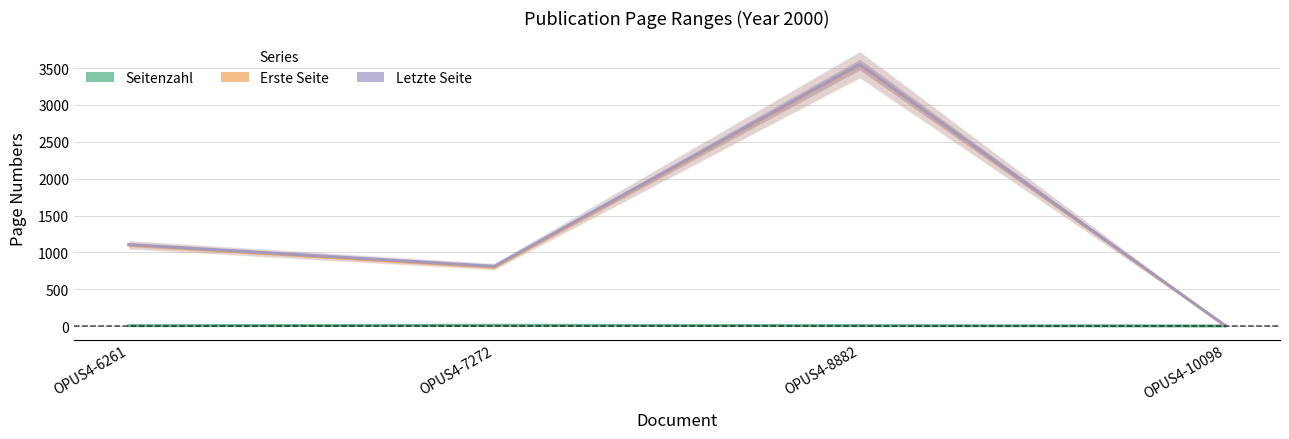

True or false: Letzte Seite and Seitenzahl intersect in this chart.

False